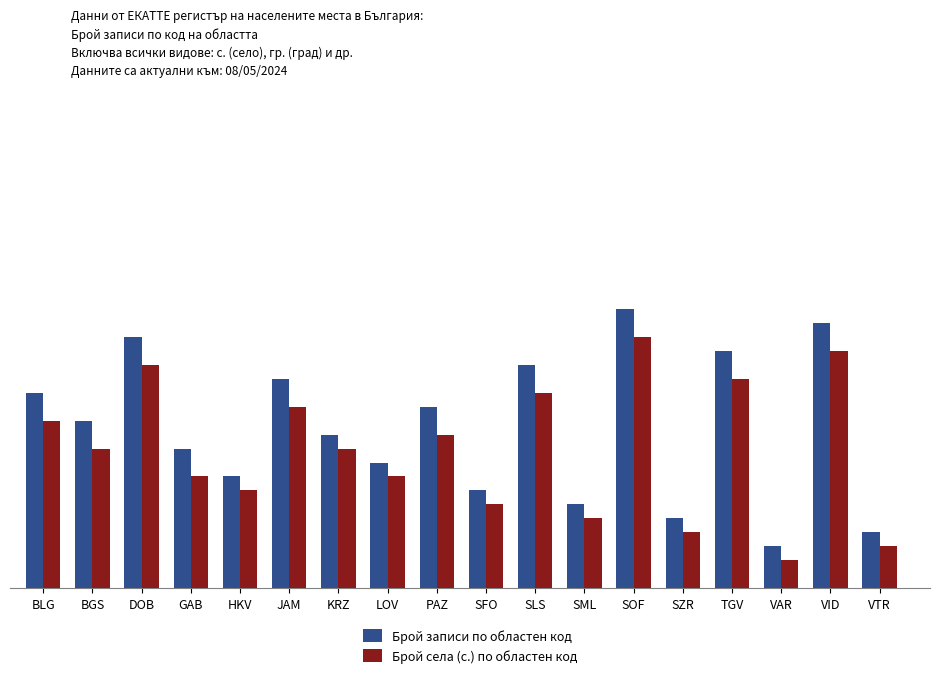

What is the lowest value of the Брой записи по областен код series?

3